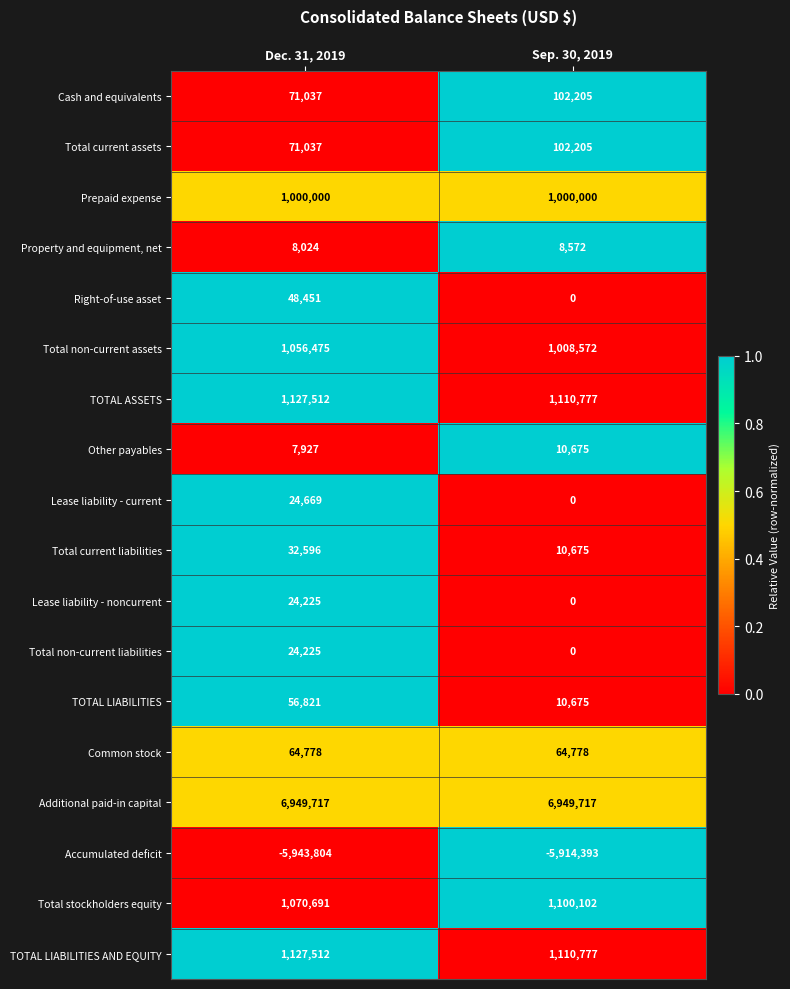

Is it true that Lease liability - current equals 24669 at Dec. 31, 2019?

True